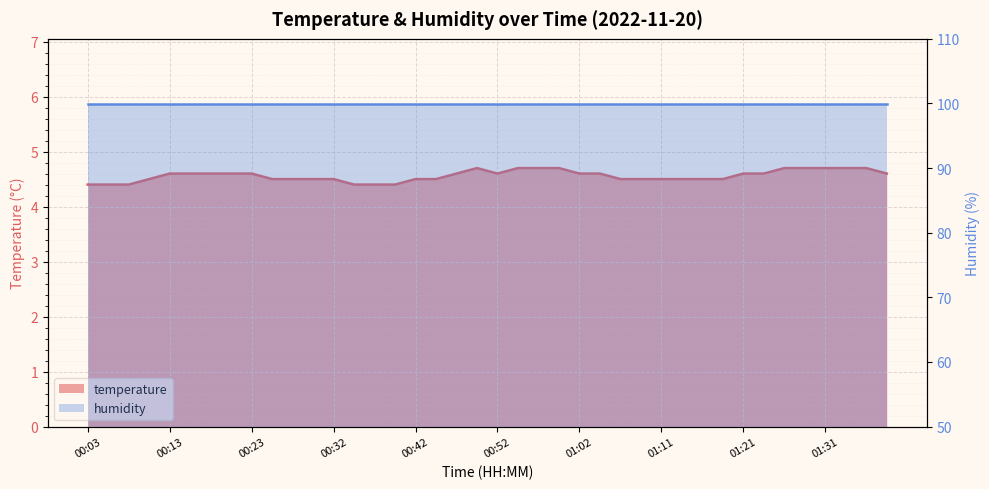

At which category does the chart reach its peak across all series?

00:49